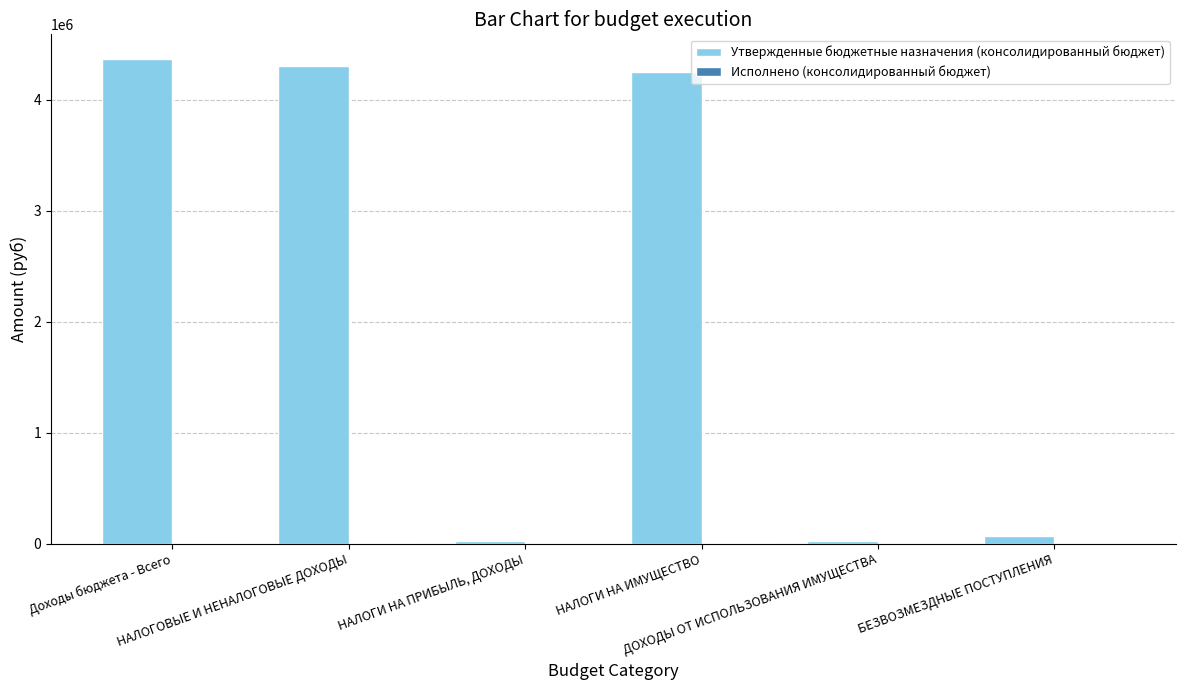

What is the total value across all series at БЕЗВОЗМЕЗДНЫЕ ПОСТУПЛЕНИЯ?

69019.0